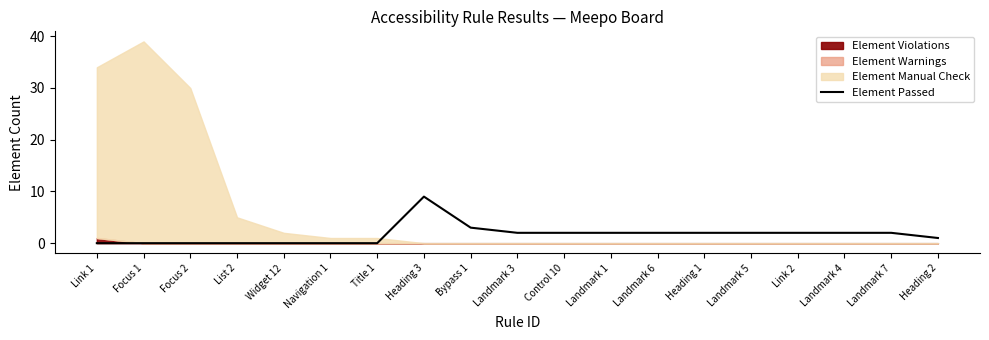

The value at Control 10 is 1. True or false?

False